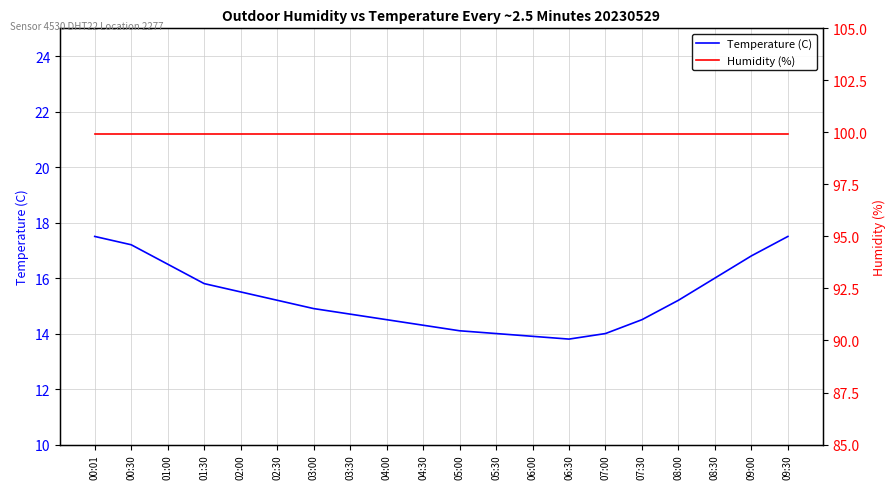

Reading left to right, list all the values displayed in this chart.

Temperature (C): 00:01=17.5	00:30=17.2	01:00=16.5	01:30=15.8	02:00=15.5	02:30=15.2	03:00=14.9	03:30=14.7	04:00=14.5	04:30=14.3	05:00=14.1	05:30=14.0	06:00=13.9	06:30=13.8	07:00=14.0	07:30=14.5	08:00=15.2	08:30=16.0	09:00=16.8	09:30=17.5
Humidity (%): 00:01=99.9	00:30=99.9	01:00=99.9	01:30=99.9	02:00=99.9	02:30=99.9	03:00=99.9	03:30=99.9	04:00=99.9	04:30=99.9	05:00=99.9	05:30=99.9	06:00=99.9	06:30=99.9	07:00=99.9	07:30=99.9	08:00=99.9	08:30=99.9	09:00=99.9	09:30=99.9